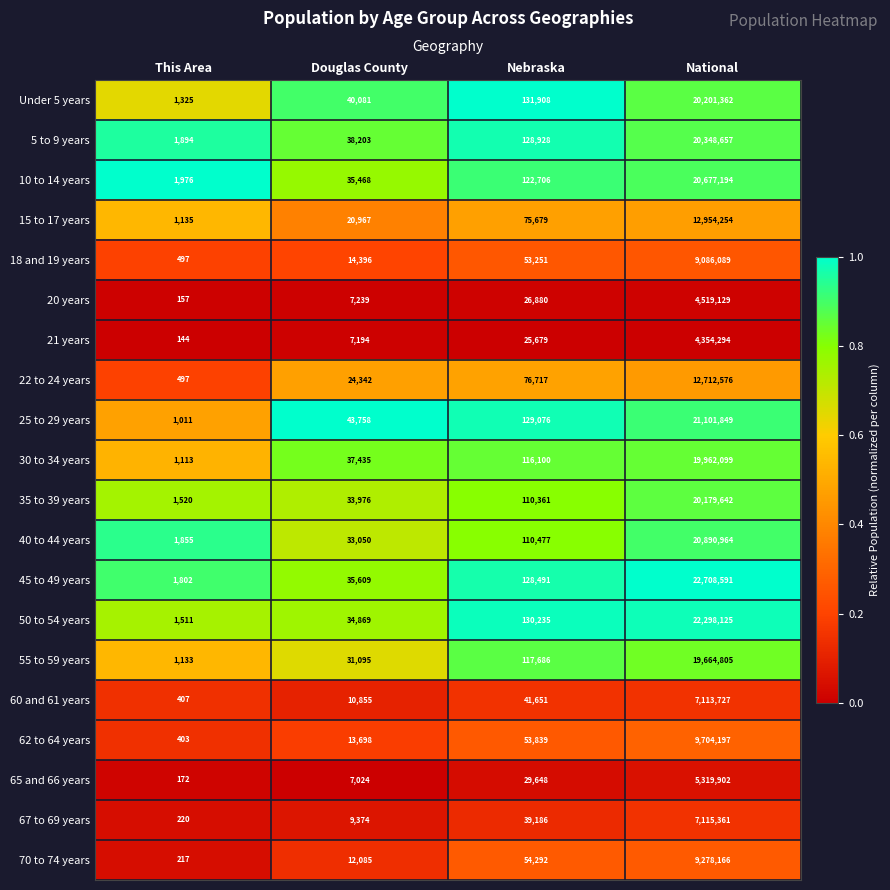

The value of 18 and 19 years at National is 9086089. True or false?

True